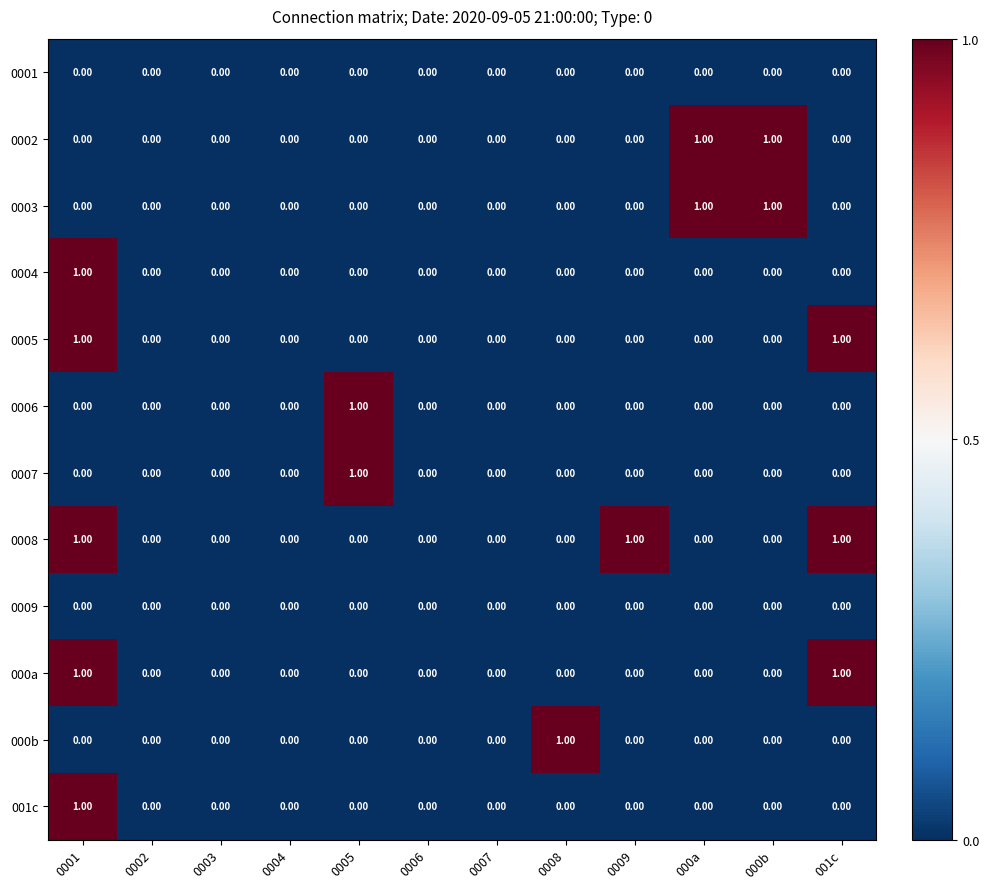

Is the value of 0008 at 0007 greater than the value of 0003 at 000a?

No